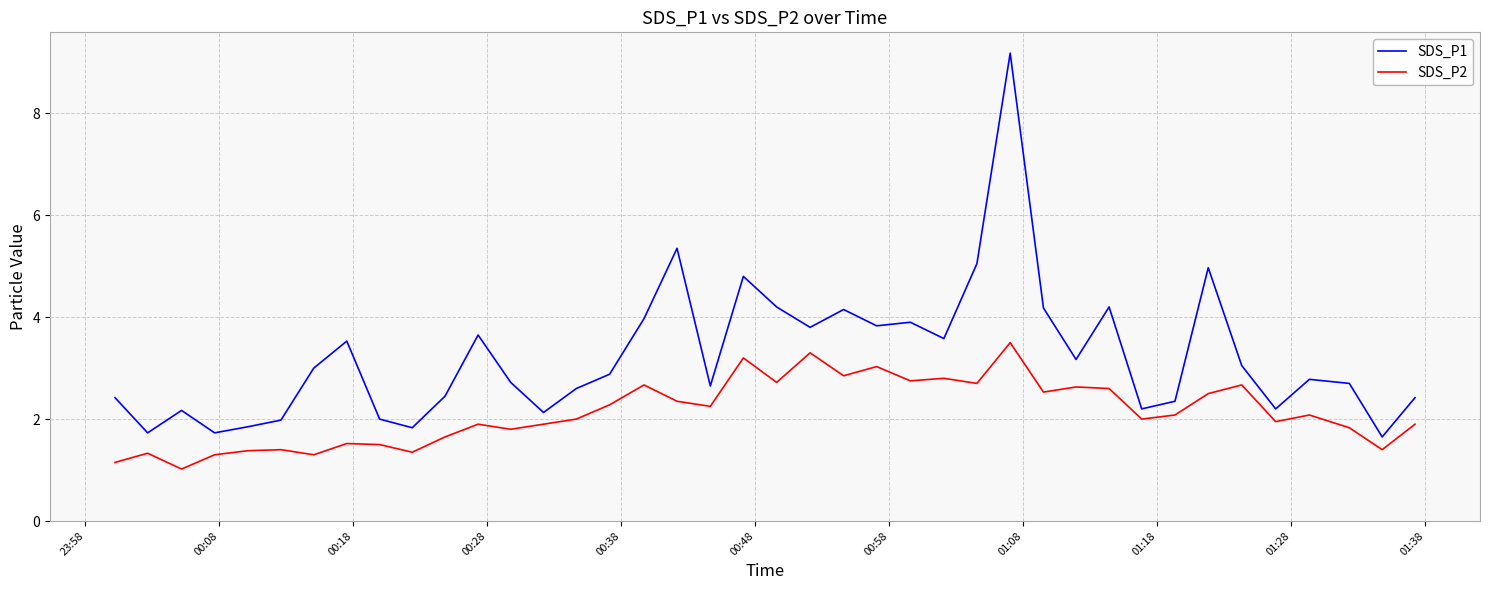

Which series has the widest spread of values?

SDS_P1